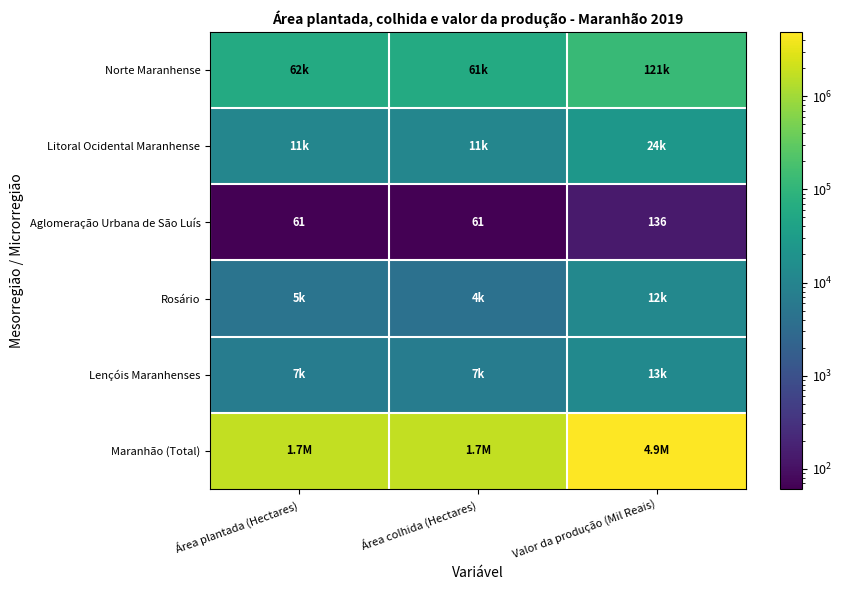

What is the difference between the maximum and second lowest values in the Aglomeração Urbana de São Luís series?

75